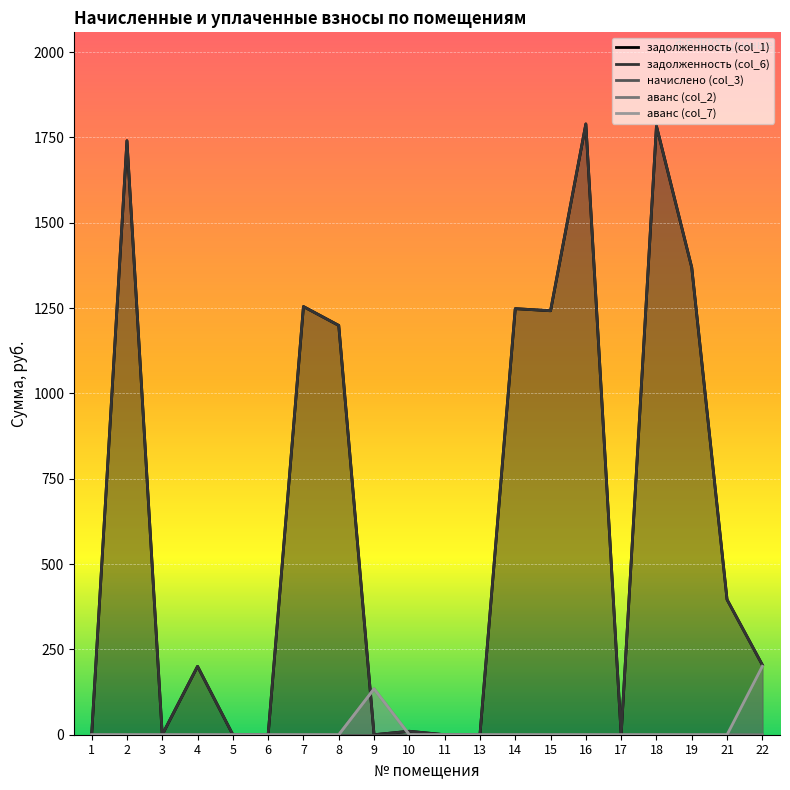

What is the difference between the maximum and minimum values in the задолженность (col_1) series?

1789.7